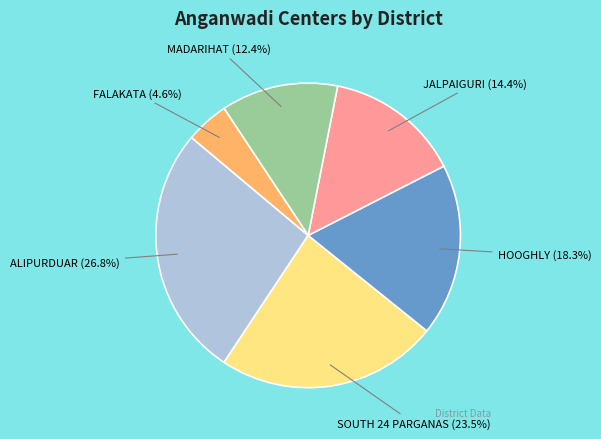

Does SOUTH 24 PARGANAS account for over 50% of the chart?

No